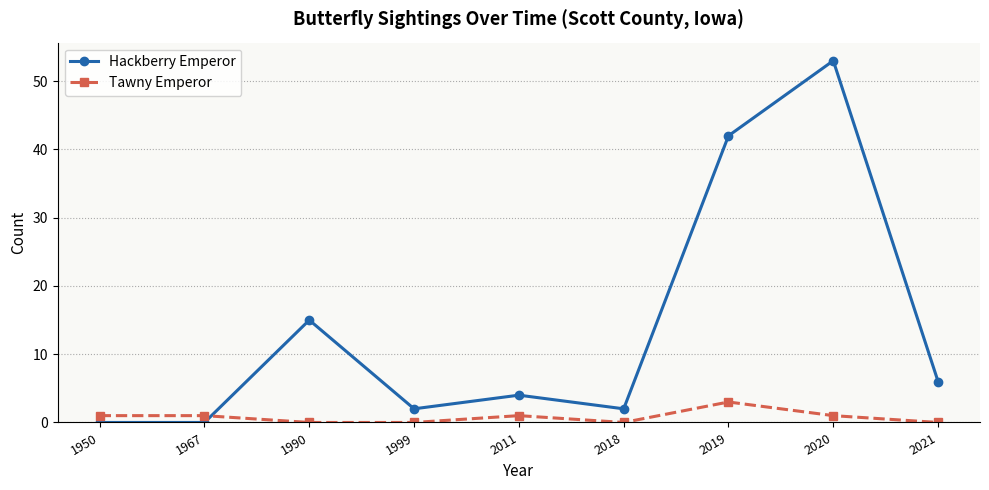

What is the average value of the Hackberry Emperor series?

14